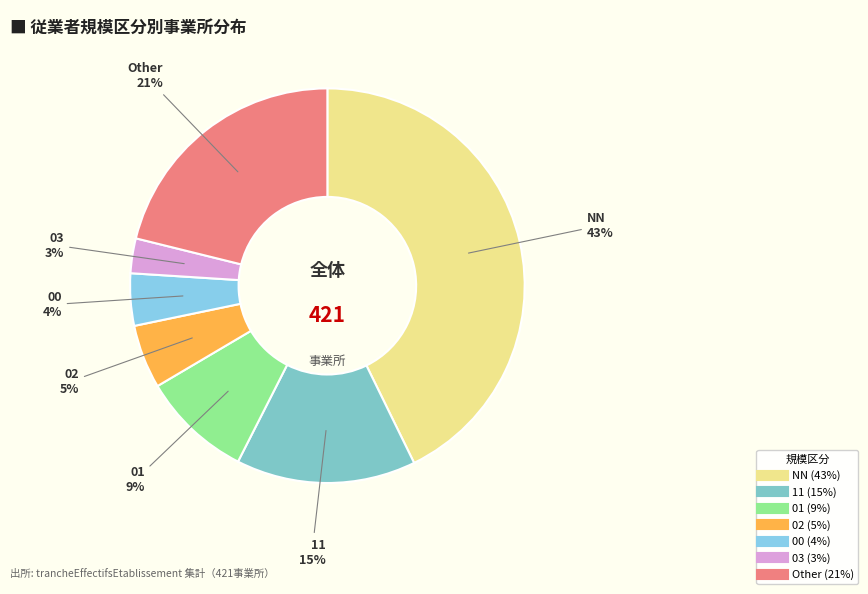

To the nearest percent, what is the difference between the 00 and 03 slice percentages?

1%